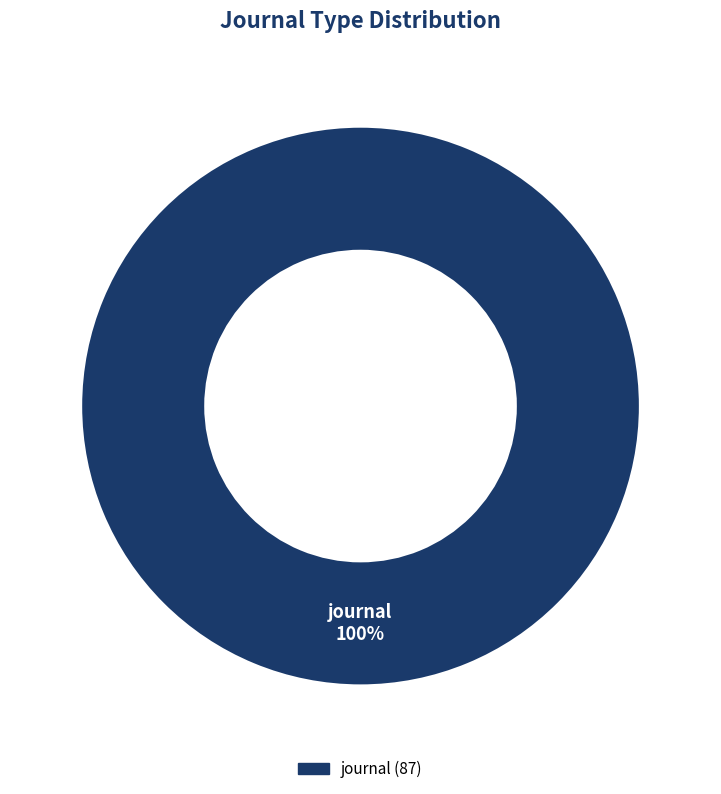

How many slices are in this pie chart?

1